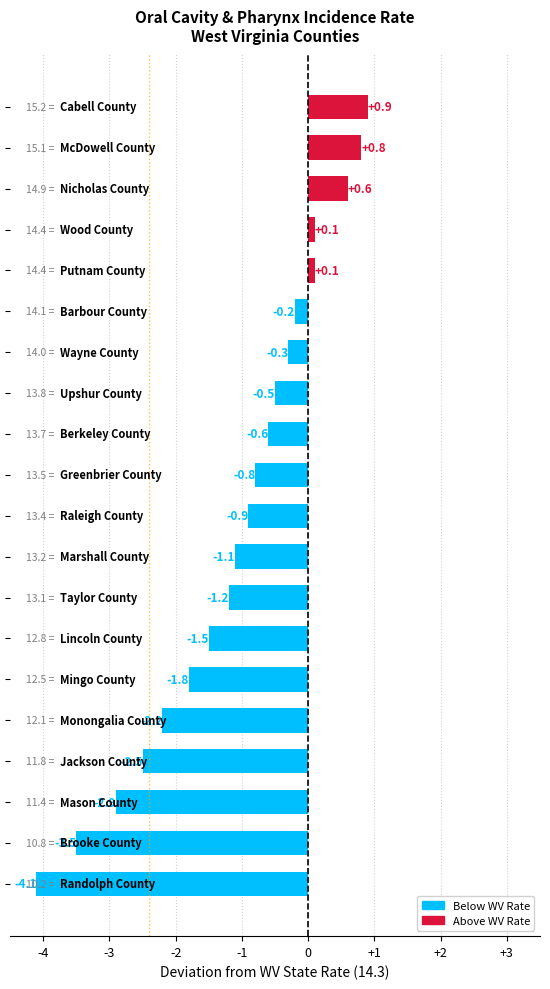

Reading bottom to top, what are all the values shown in this chart?

-4.1	-3.5	-2.9	-2.5	-2.2	-1.8	-1.5	-1.2	-1.1	-0.9	-0.8	-0.6	-0.5	-0.3	-0.2	0.1	0.1	0.6	0.8	0.9